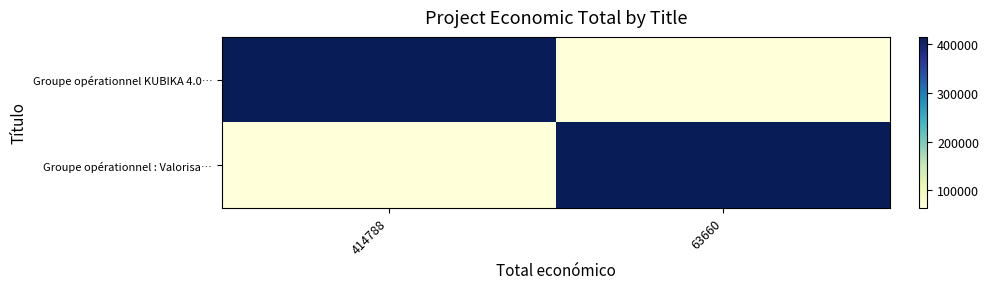

Rank the series by their maximum value, from highest to lowest.

Groupe opérationnel KUBIKA 4.0…, Groupe opérationnel : Valorisa…